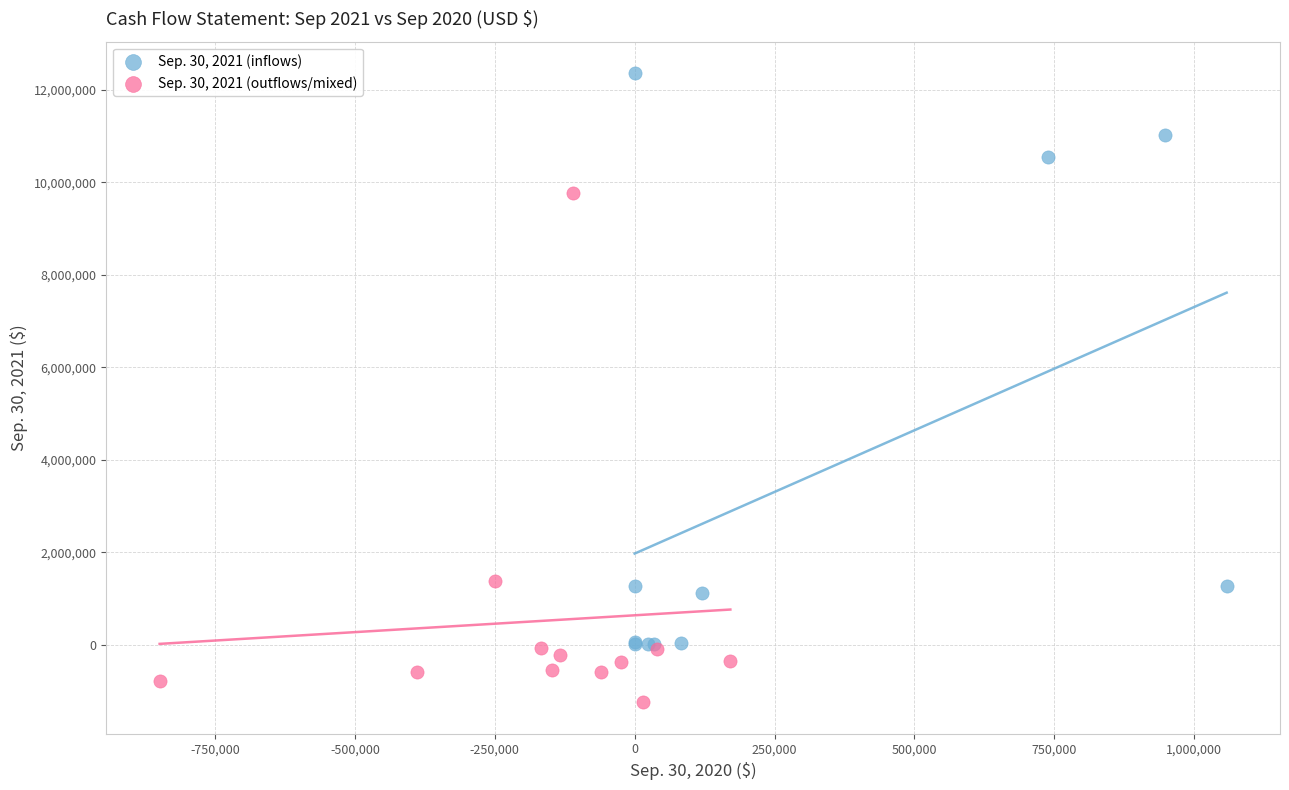

Which series reaches the maximum Y coordinate?

Sep. 30, 2021 (inflows)